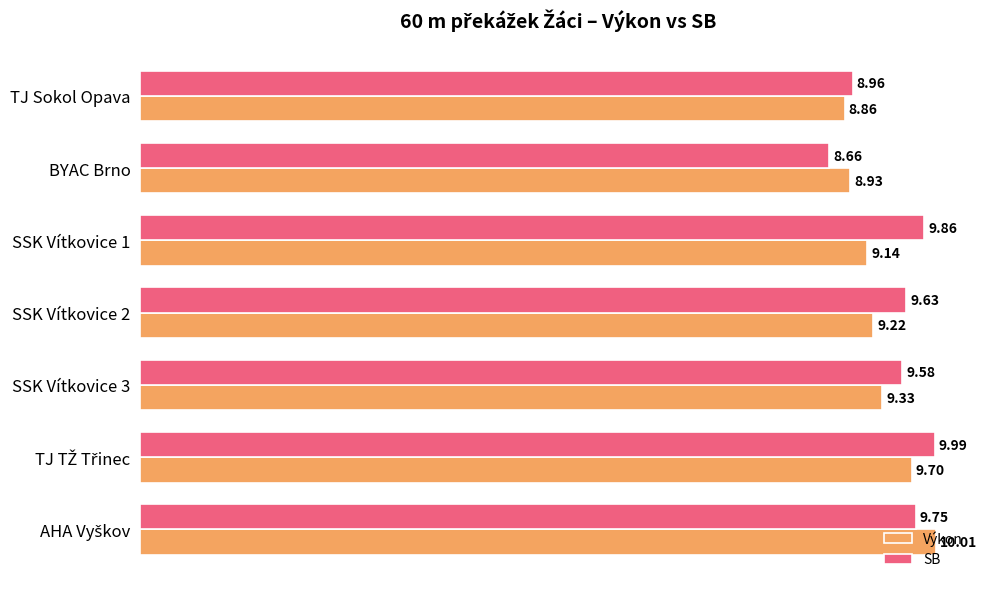

How many data points does each series have?

7